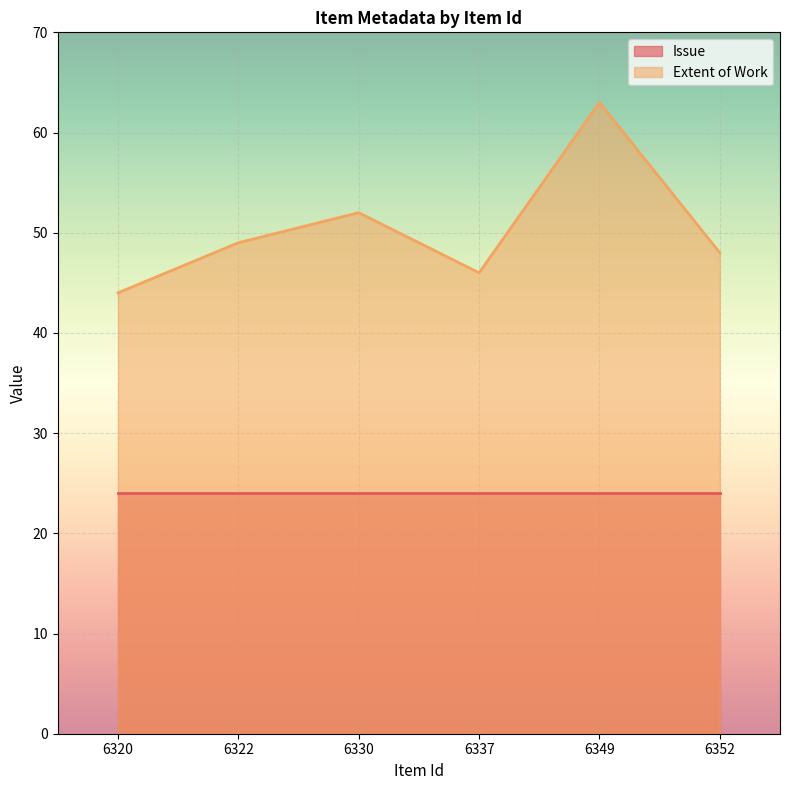

Does the chart display data point markers on the line(s)?

No